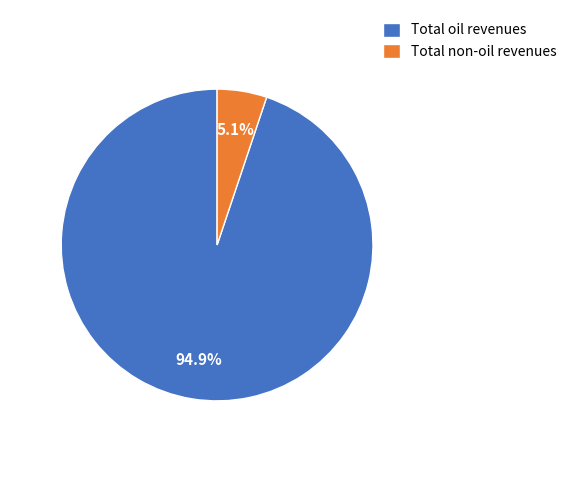

Which category has the smallest portion of the pie?

Total non-oil revenues